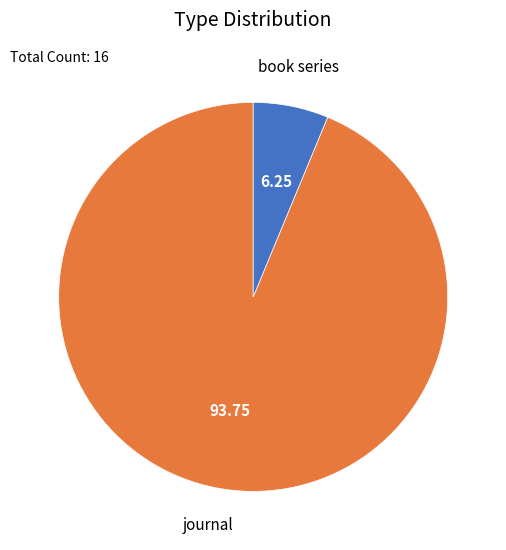

Combined, do book series and journal account for over 50%?

Yes